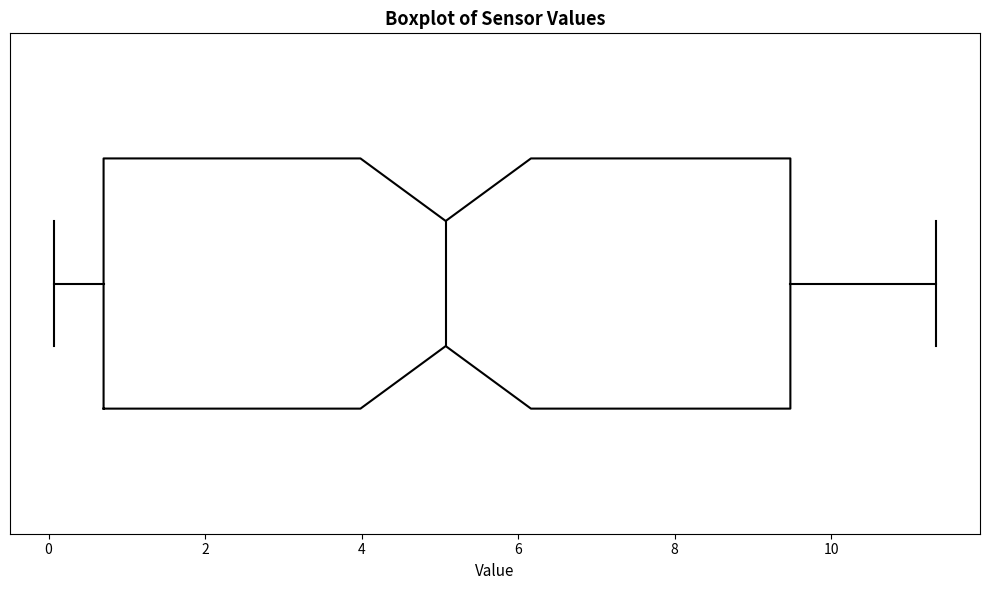

Transcribe this box plot: give where the median line is, the range the box spans, and where the two whiskers end, as read against the x-axis. The values are not printed on the chart, so give them approximately, as read against the axis.

median 5.0, box 0.8 to 9.4, whiskers 0.0 to 11.4